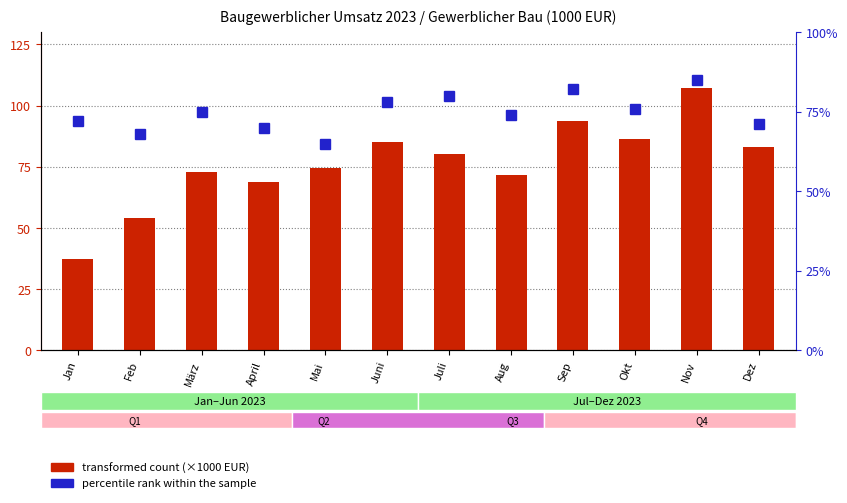

Which has a higher value, Juni or Nov?

Nov